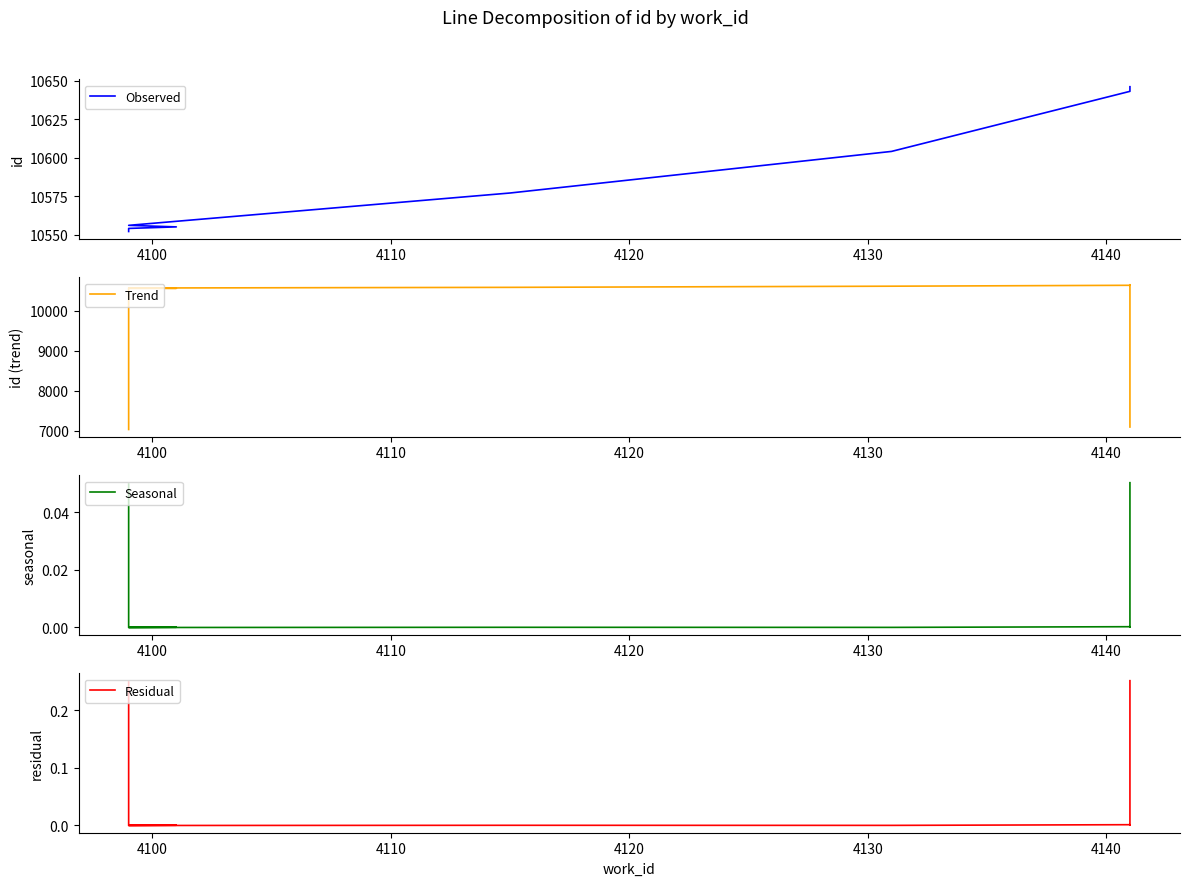

At which label is Seasonal closest to 0?

4110